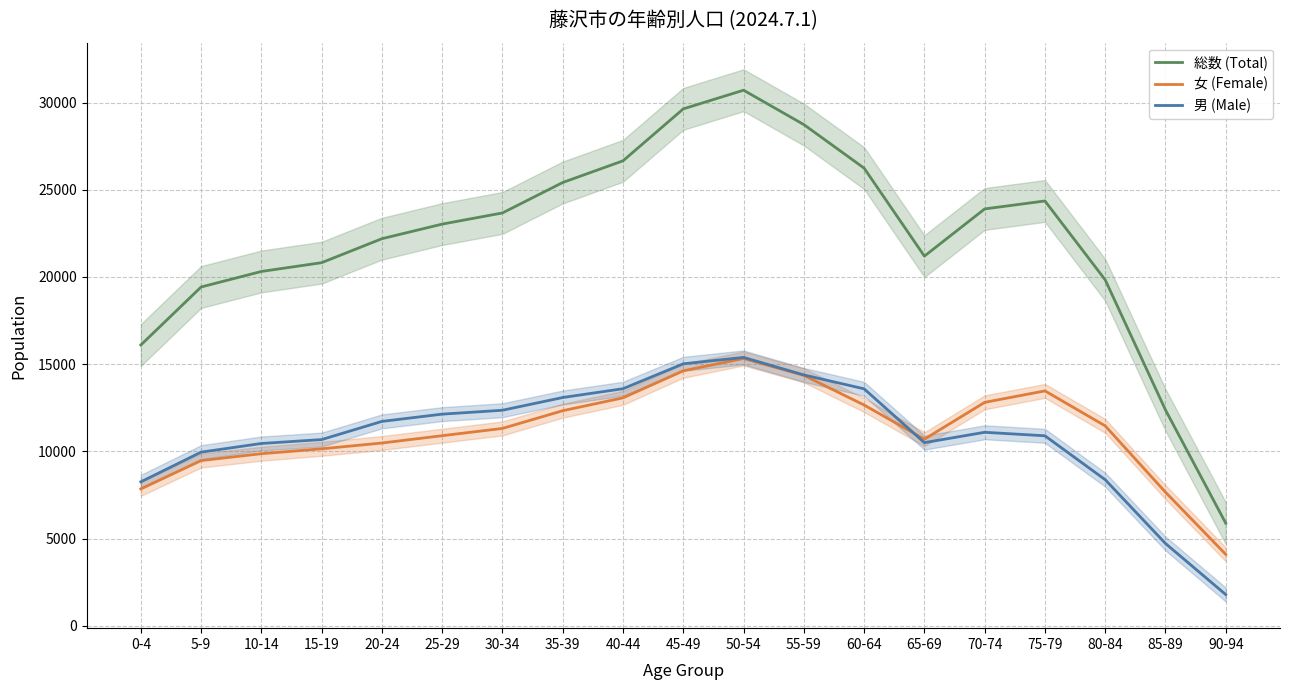

What is the maximum value shown in the chart?

30708